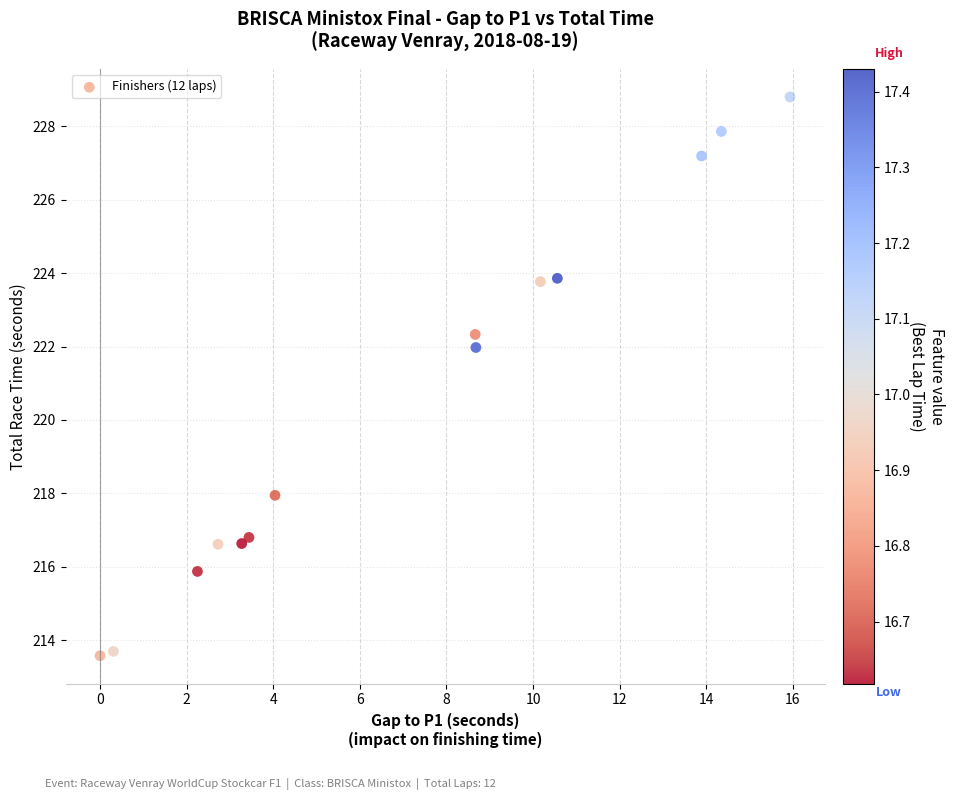

What Y value in the scatter plot is closest to 221?

222.0